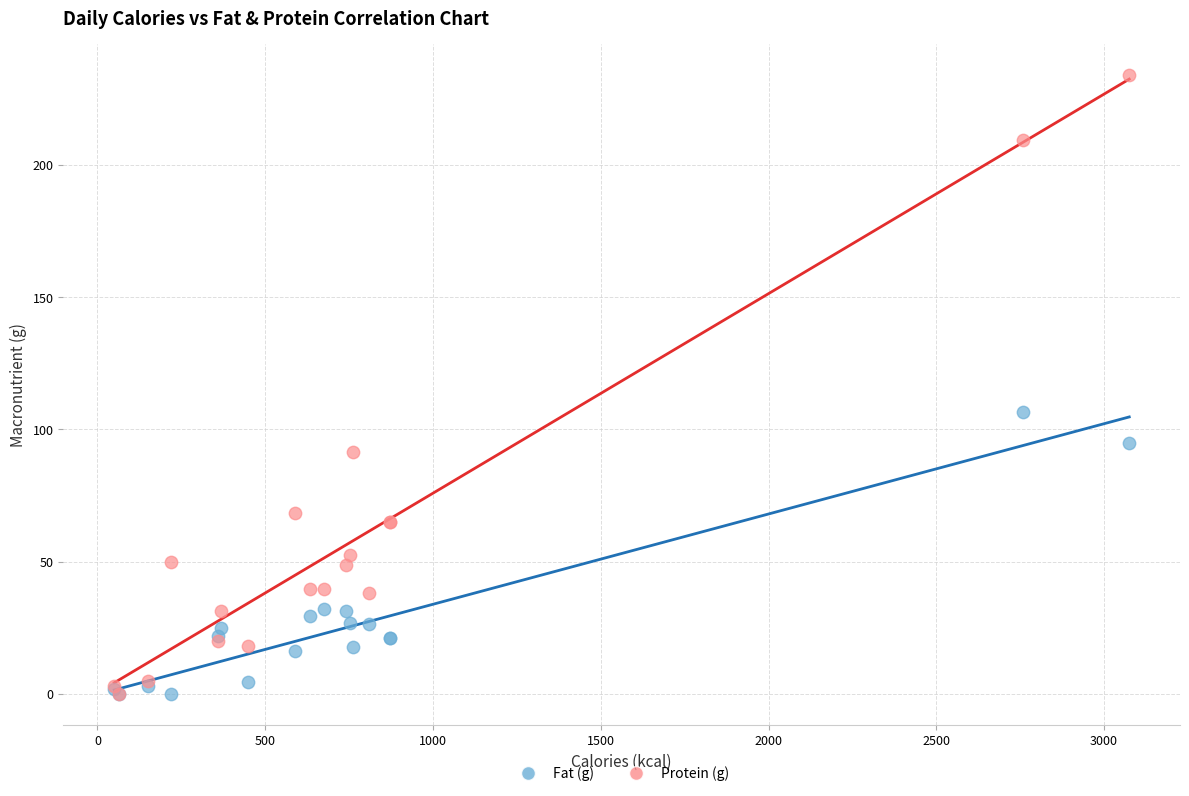

Which series contains the highest Y value?

Protein (g)